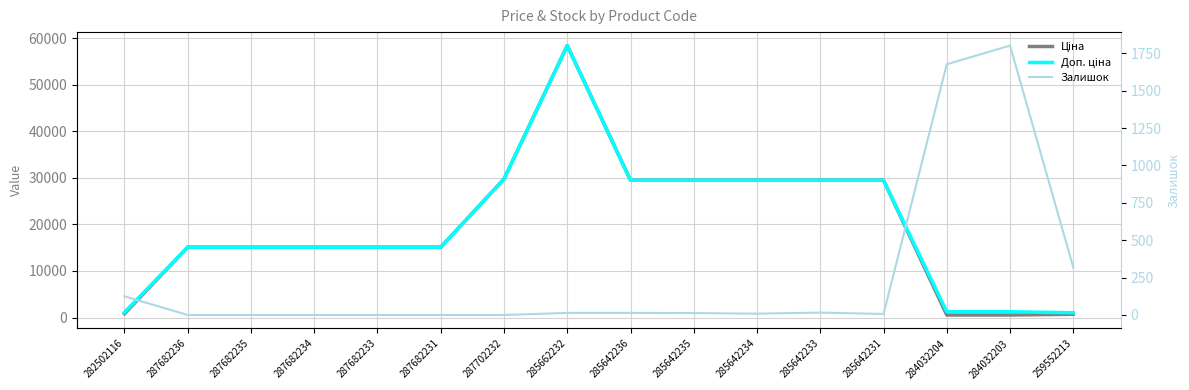

Does the chart have visible grid lines?

Yes